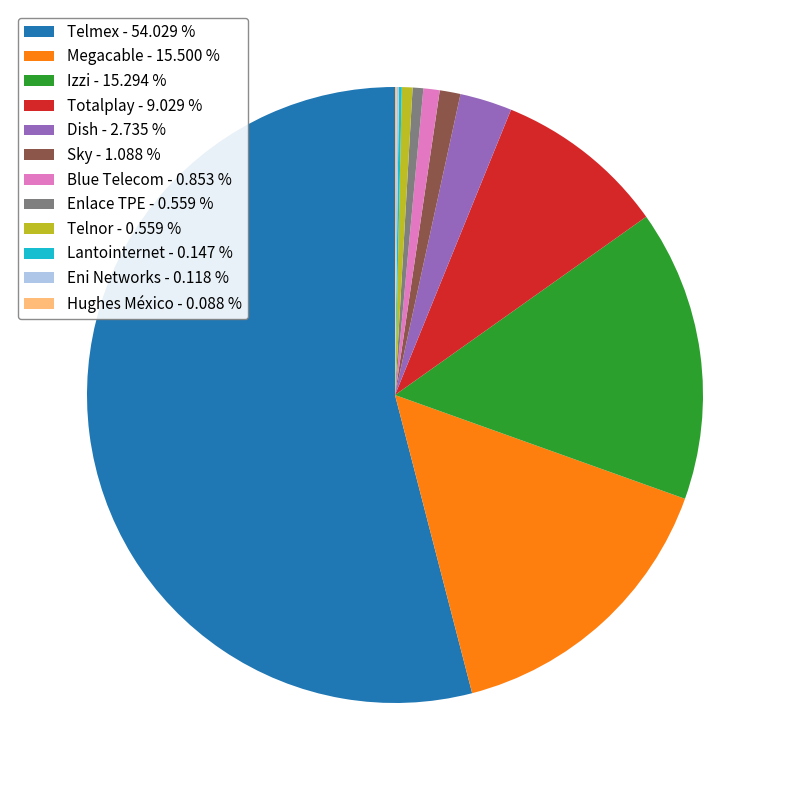

Combined, do Blue Telecom - 0.853 % and Sky - 1.088 % account for over 50%?

No